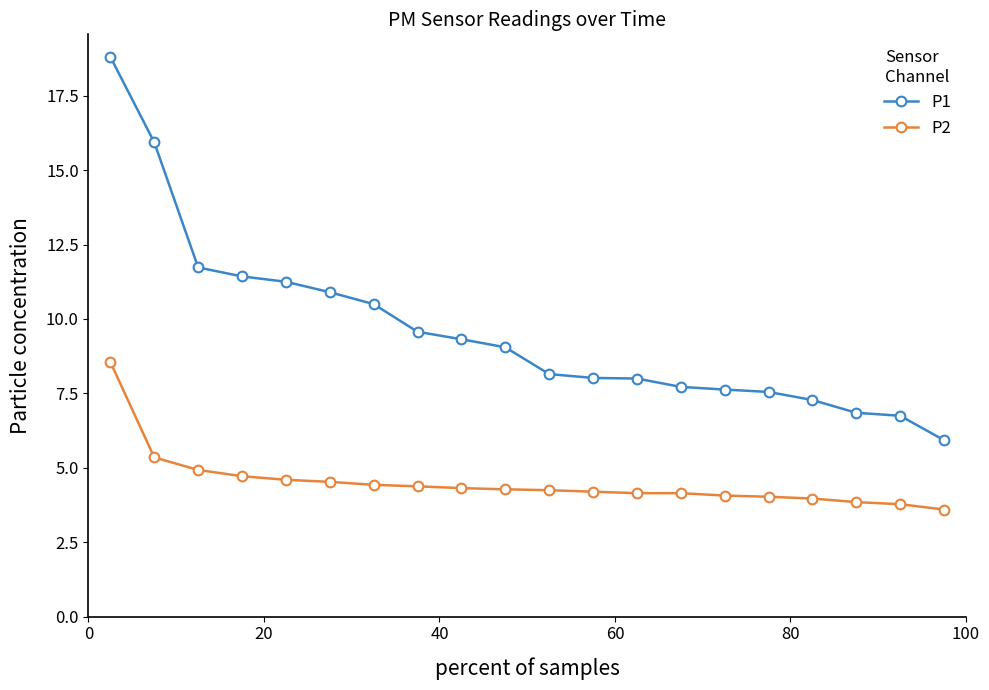

What is the difference between the maximum and minimum values in the P1 series?

12.9